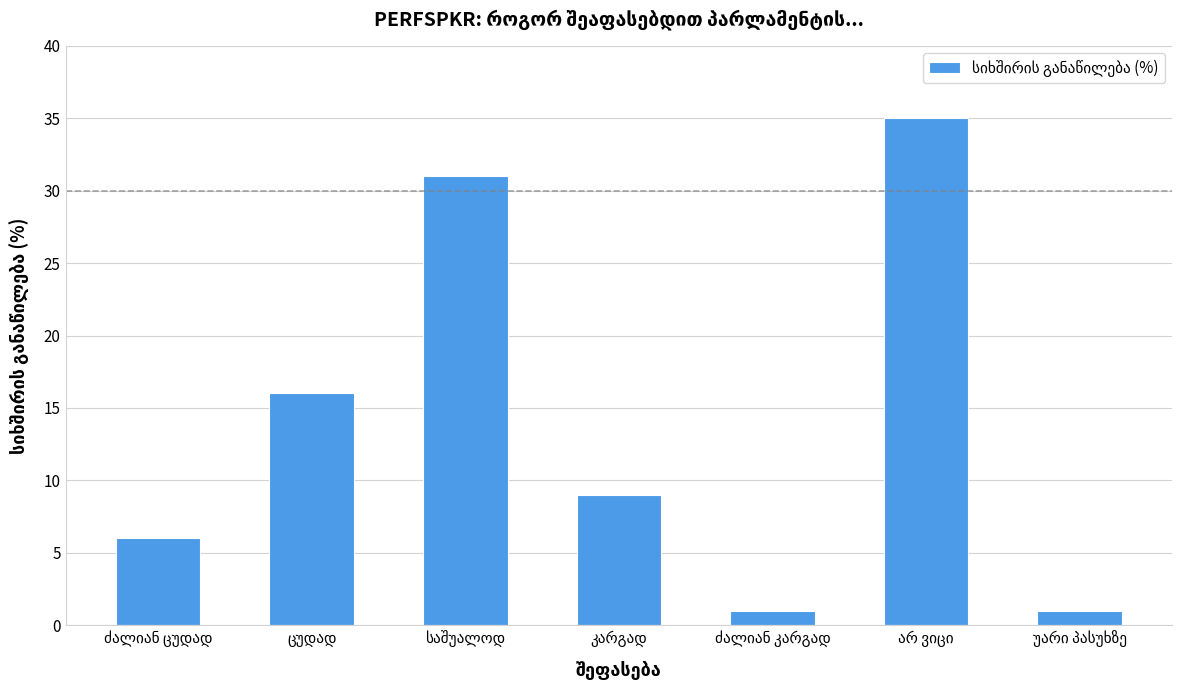

Reading left to right, transcribe all the data shown in this chart.

6	16	31	9	1	35	1